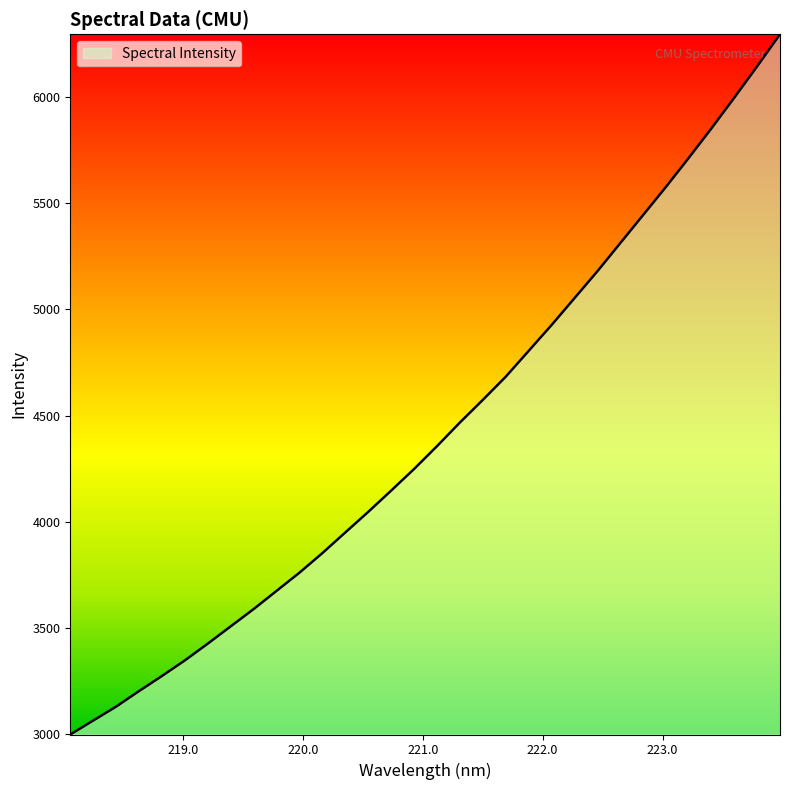

What is the difference between the maximum and minimum values?

3296.4